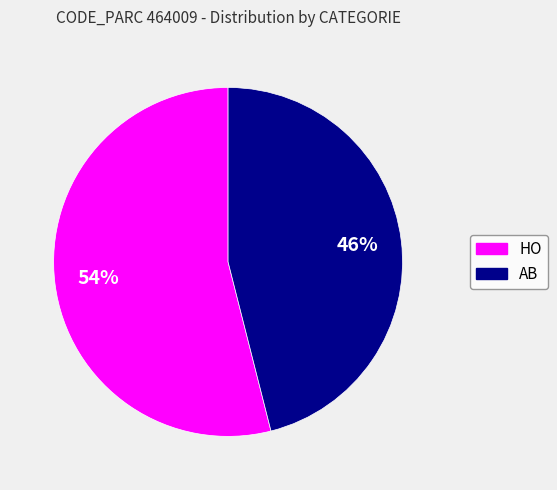

How many slices are in this pie chart?

2